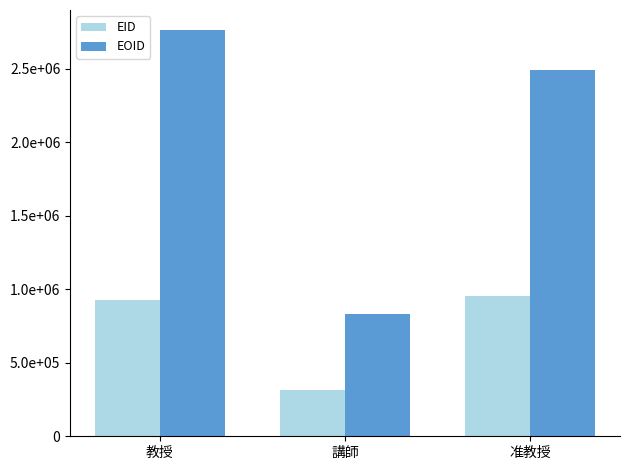

What is the value of the EOID bar at the 3rd from the left?

2489844